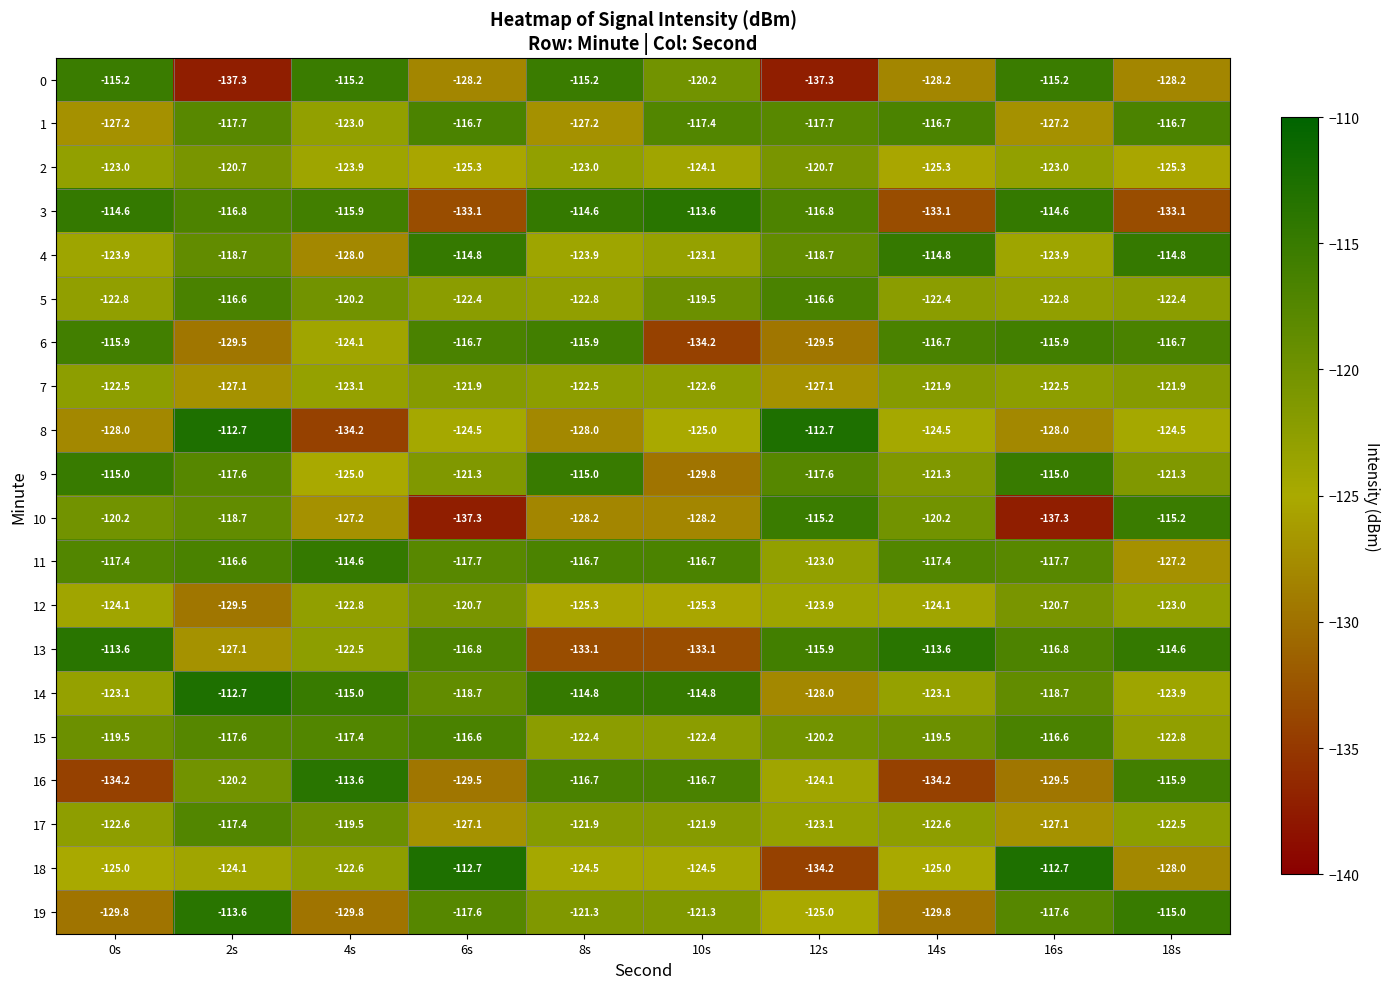

What is the maximum value for 17?

-117.4